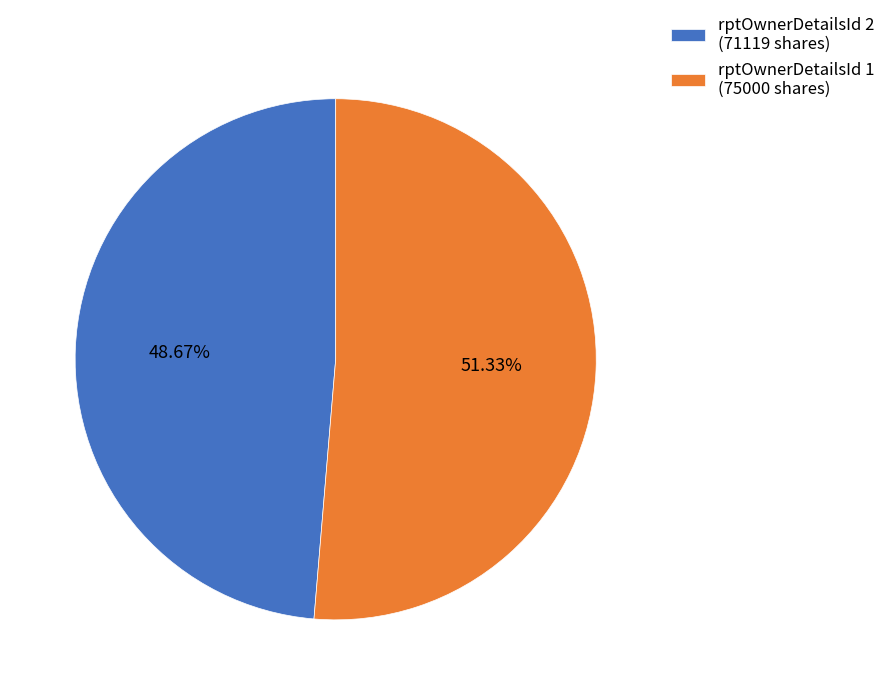

Is the sum of rptOwnerDetailsId 2 and rptOwnerDetailsId 1 greater than half?

Yes